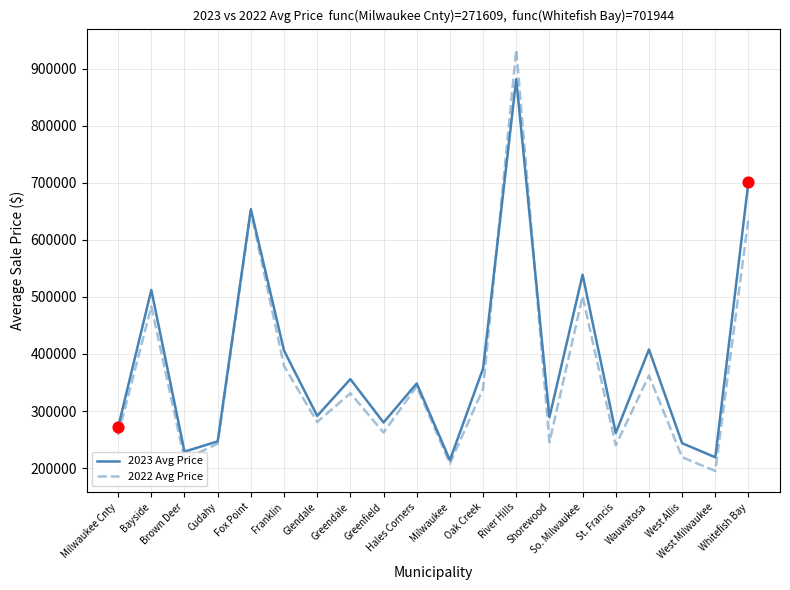

What is the total value across all series at West Milwaukee?

413813